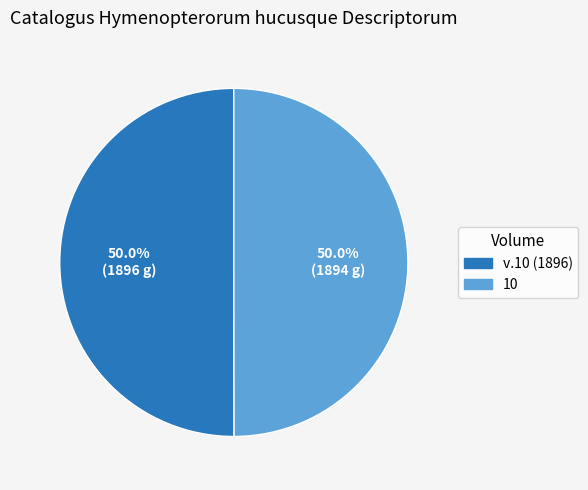

What portion of the pie excludes 10?

50.0%